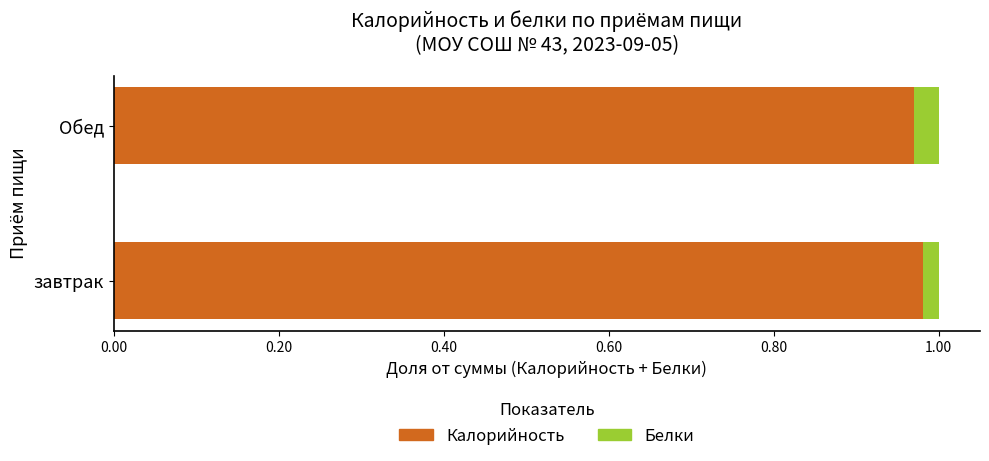

What is the sum of all Калорийность values?

2.0